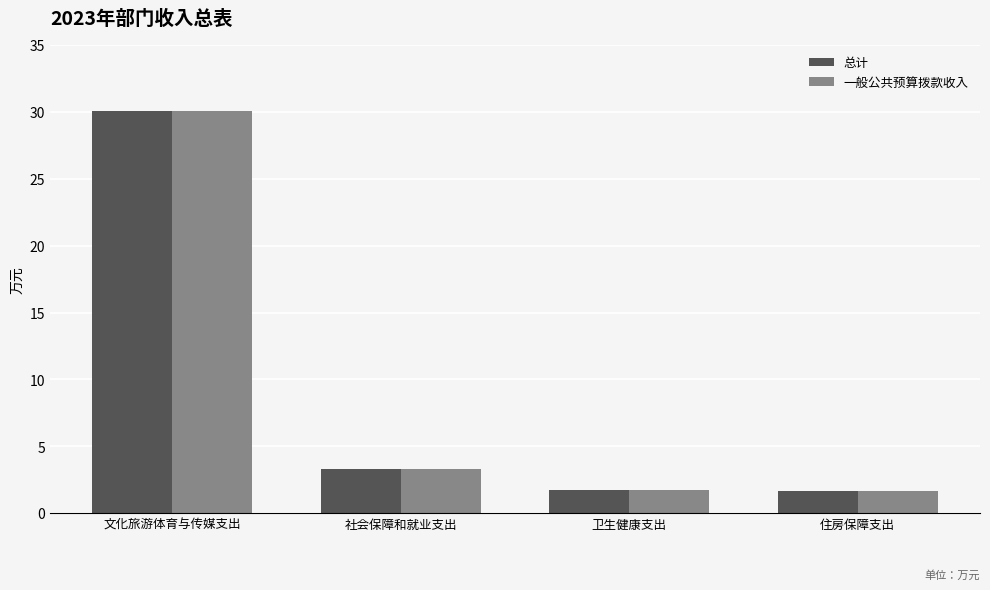

What is the difference between the maximum and minimum values in the 总计 series?

28.4